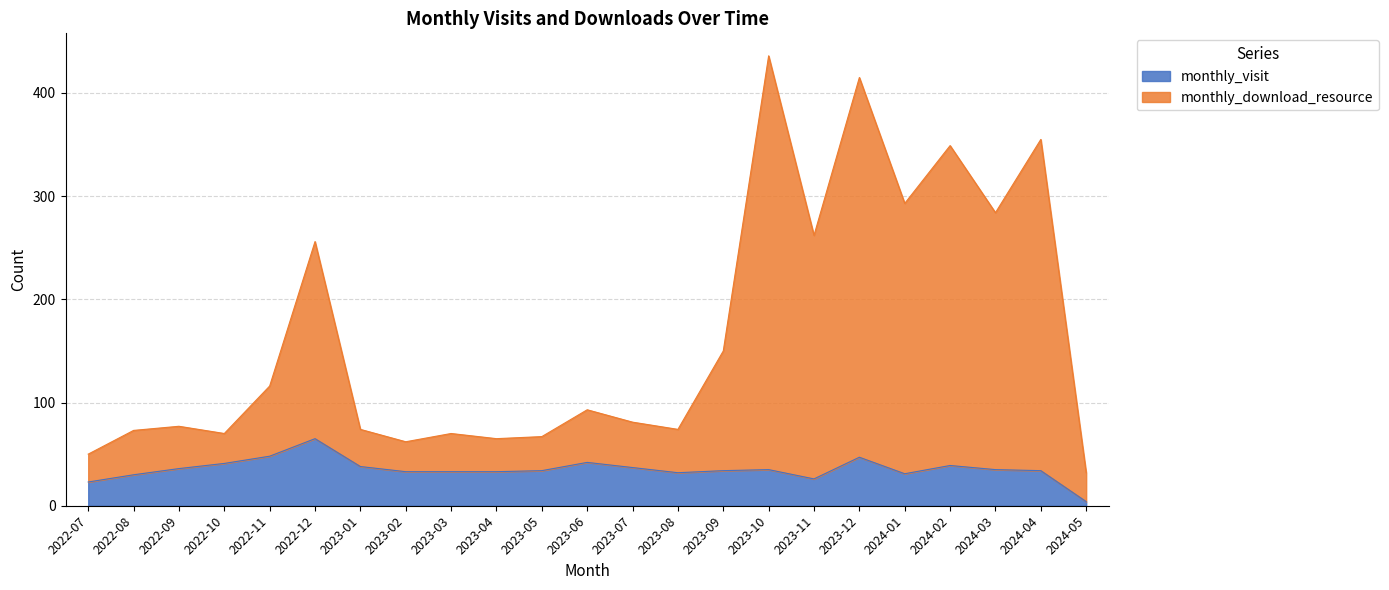

What is the label of the 8th point from the left?

2023-02